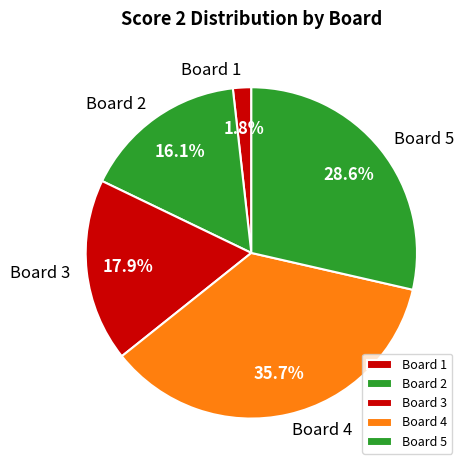

Which has a higher value, Board 5 or Board 1?

Board 5